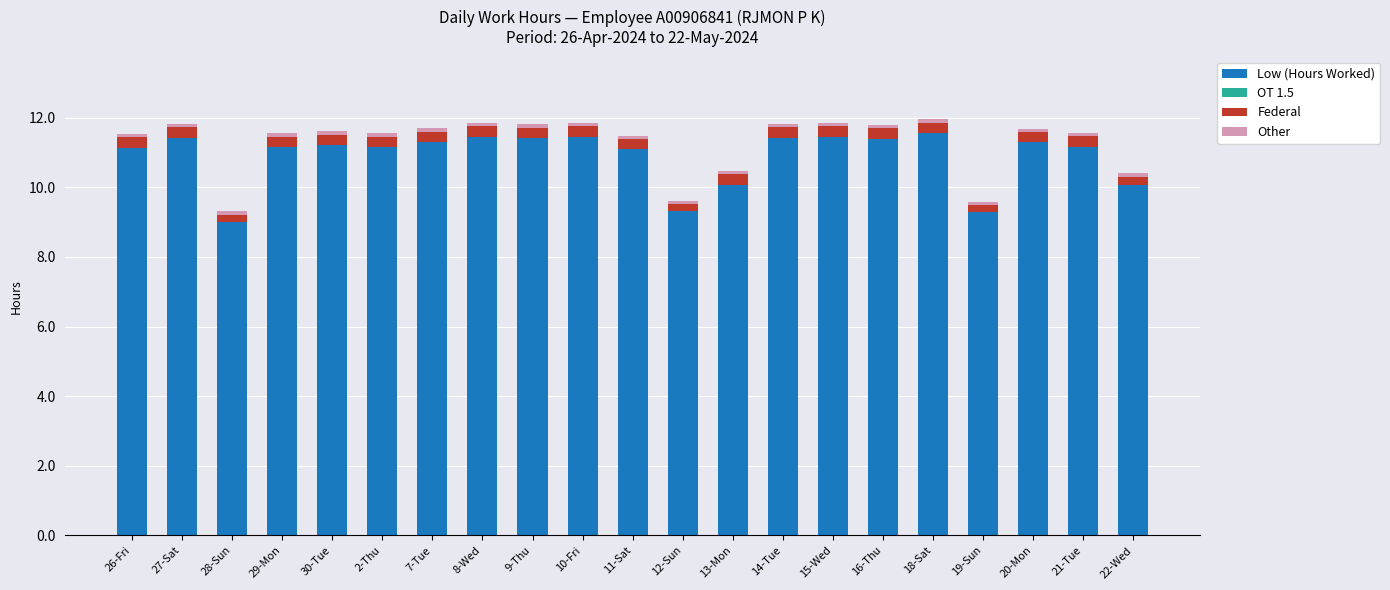

Is it true that Low (Hours Worked) equals 11.2 at 29-Mon?

True